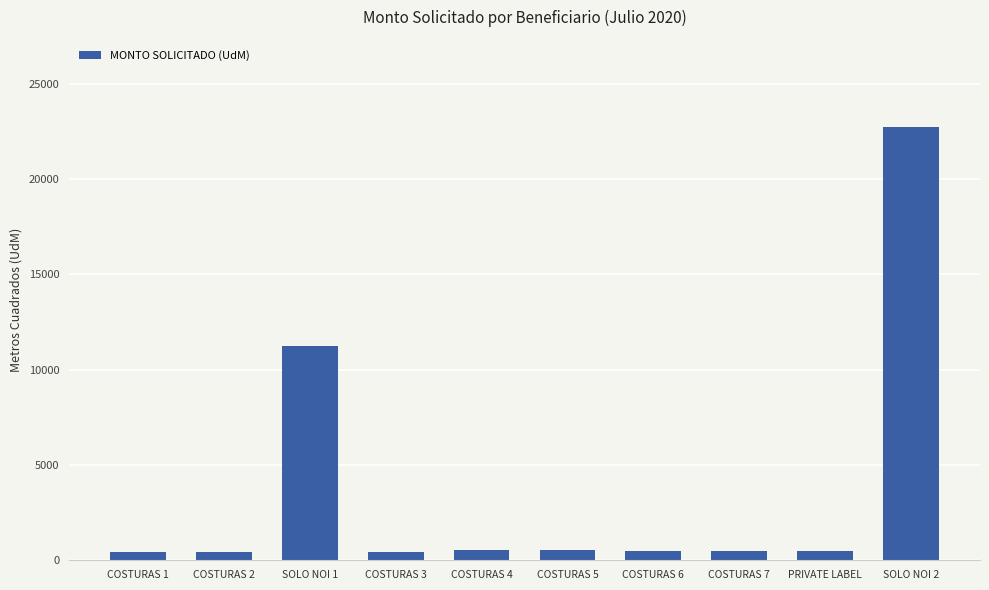

What is the change in value from COSTURAS 2 to COSTURAS 6?

+75